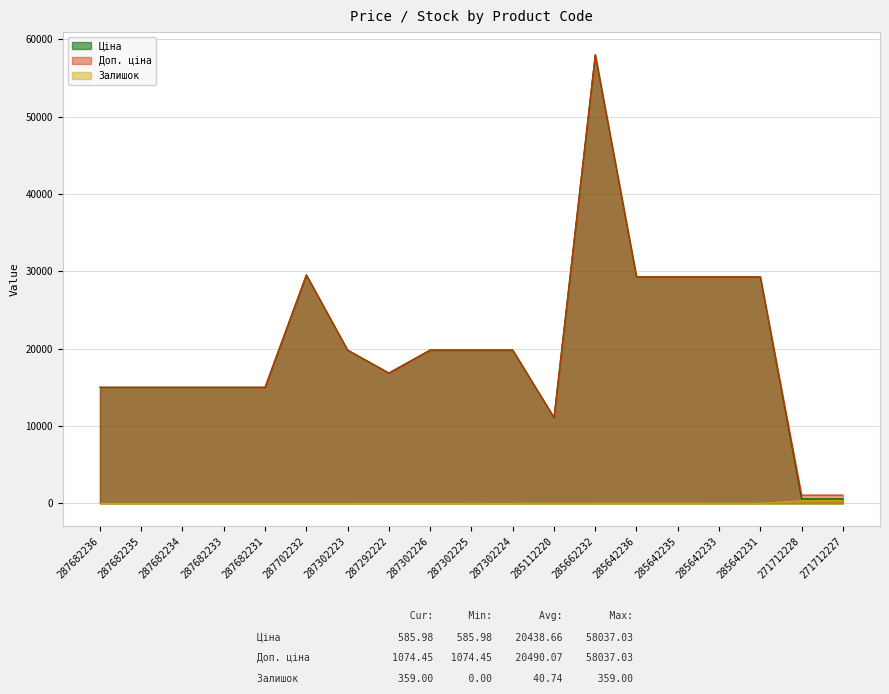

Reading left to right, transcribe all the data shown in this chart.

Ціна: 15019.2	15019.2	15019.2	15019.2	15019.2	29548.9	19831.1	16863.2	19831.1	19831.1	19831.1	11113.6	58037.0	29294.9	29294.9	29294.9	29294.9	586.0	586.0
Доп. ціна: 15019.2	15019.2	15019.2	15019.2	15019.2	29548.9	19831.1	16863.2	19831.1	19831.1	19831.1	11113.6	58037.0	29294.9	29294.9	29294.9	29294.9	1074.5	1074.5
Залишок: 0.0	0.0	0.0	0.0	0.0	0.0	0.0	4.0	1.0	5.0	3.0	17.0	12.0	12.0	11.0	13.0	4.0	333.0	359.0